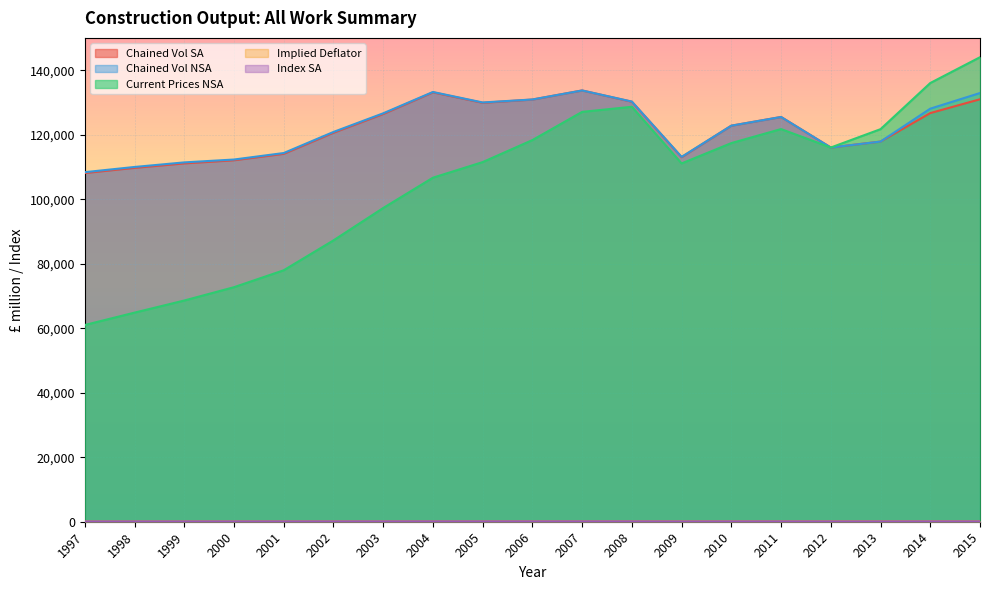

How many interior local valleys does the Current Prices NSA series have?

2